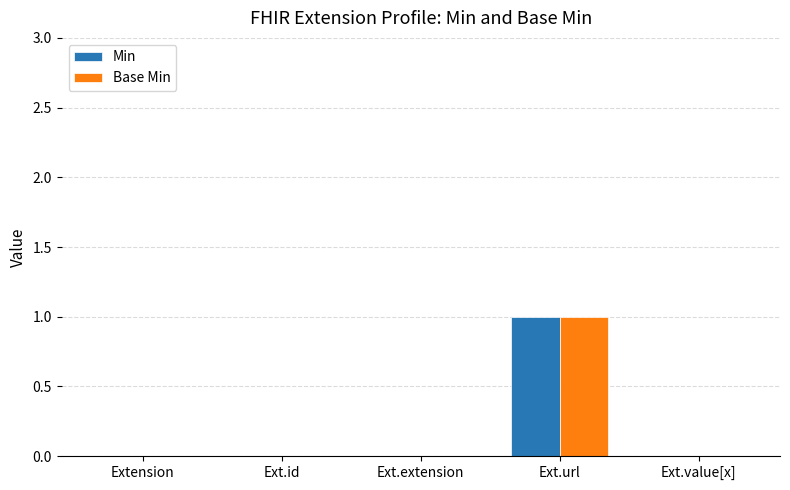

True or false: Min has a value of 1 at Ext.url.

True